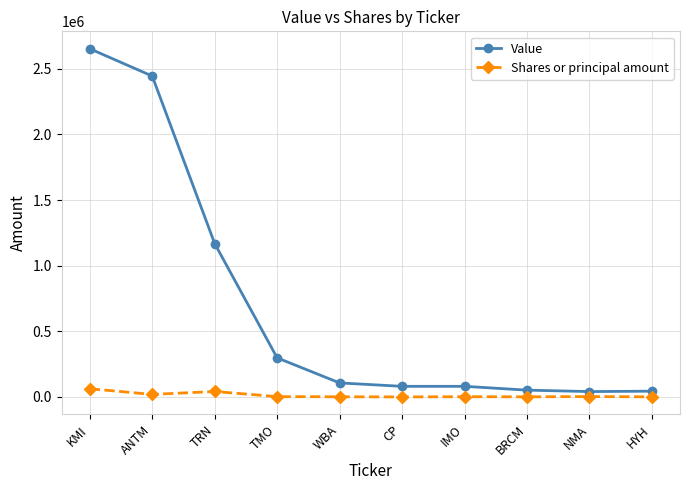

List the series in order of their peak value, lowest first.

Shares or principal amount, Value